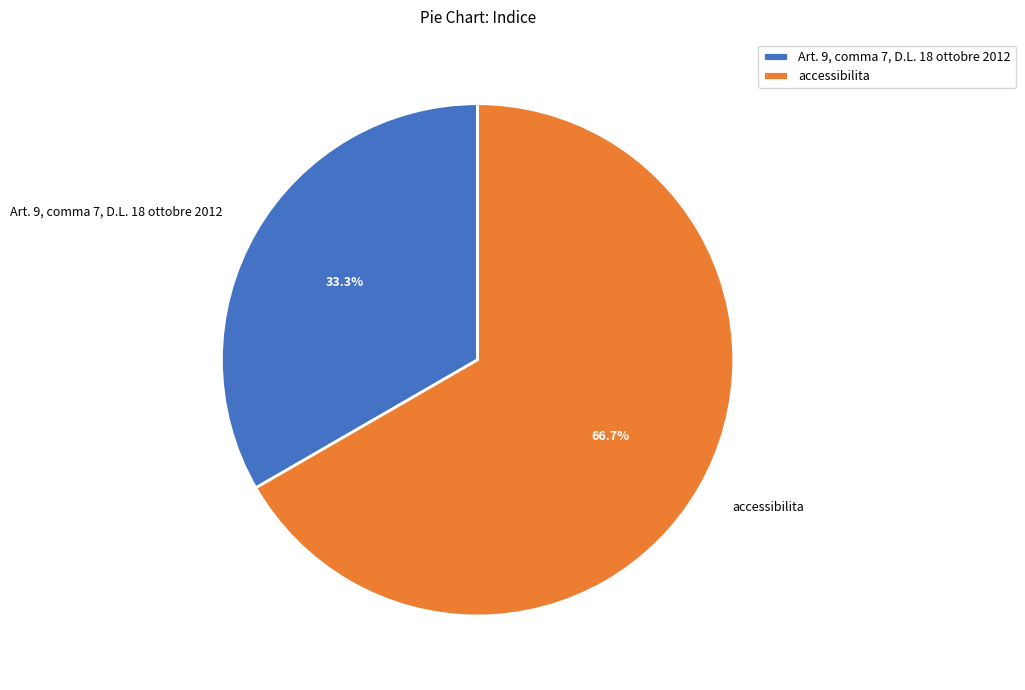

Which slice is the smallest?

Art. 9, comma 7, D.L. 18 ottobre 2012